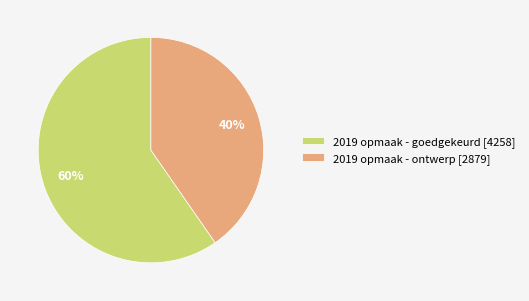

To the nearest percent, what percentage of the pie is 2019 opmaak - goedgekeurd [4258]?

60%